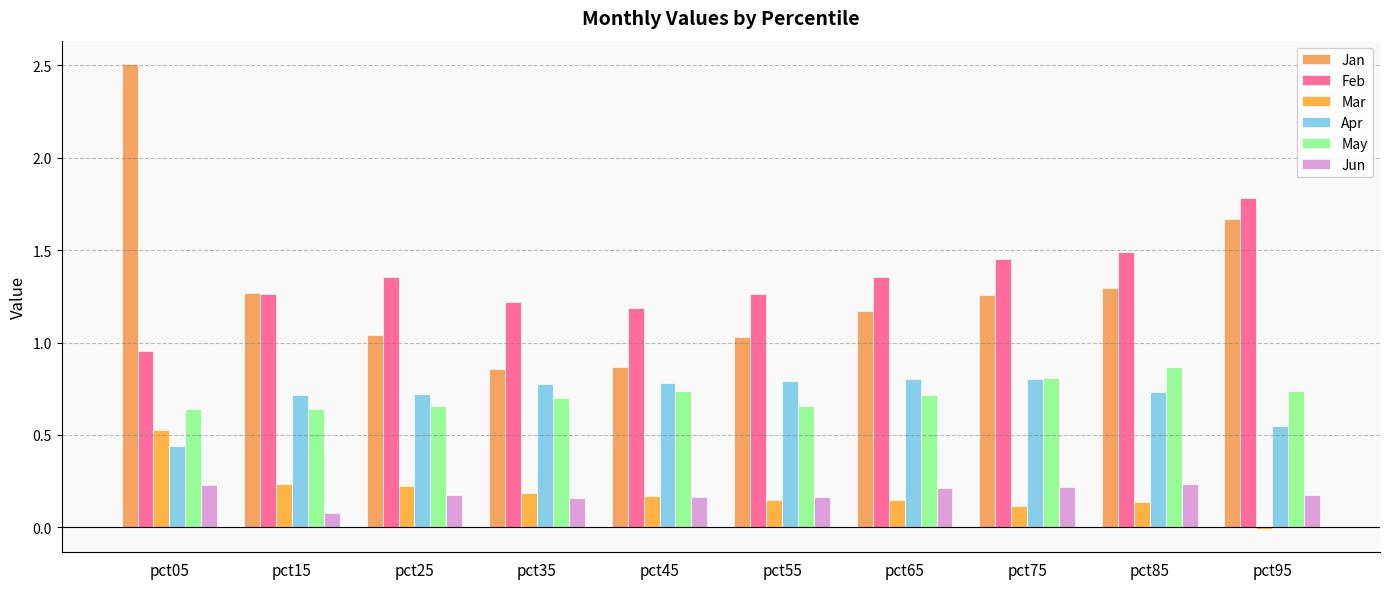

What is the total value across all series at pct65?

4.4